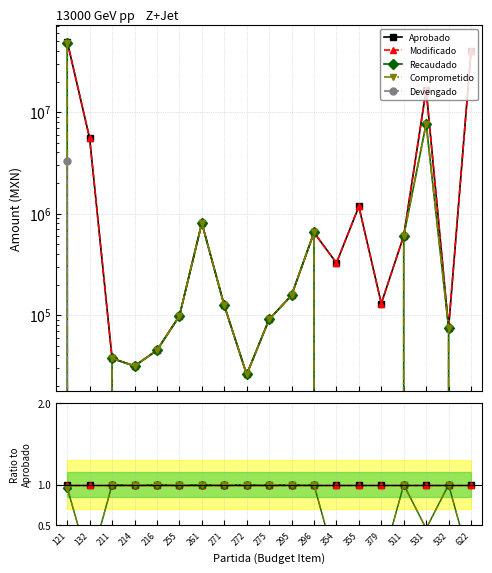

What is the spread (max minus min) of values at 354?

1.0